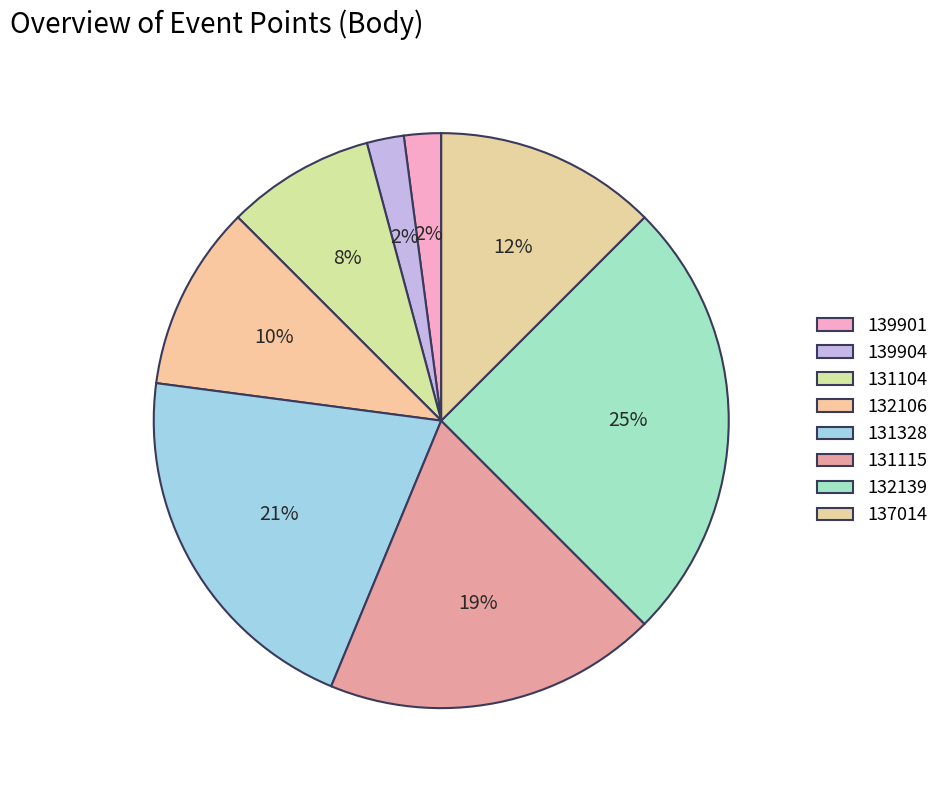

Which has a higher value, 137014 or 131115?

131115